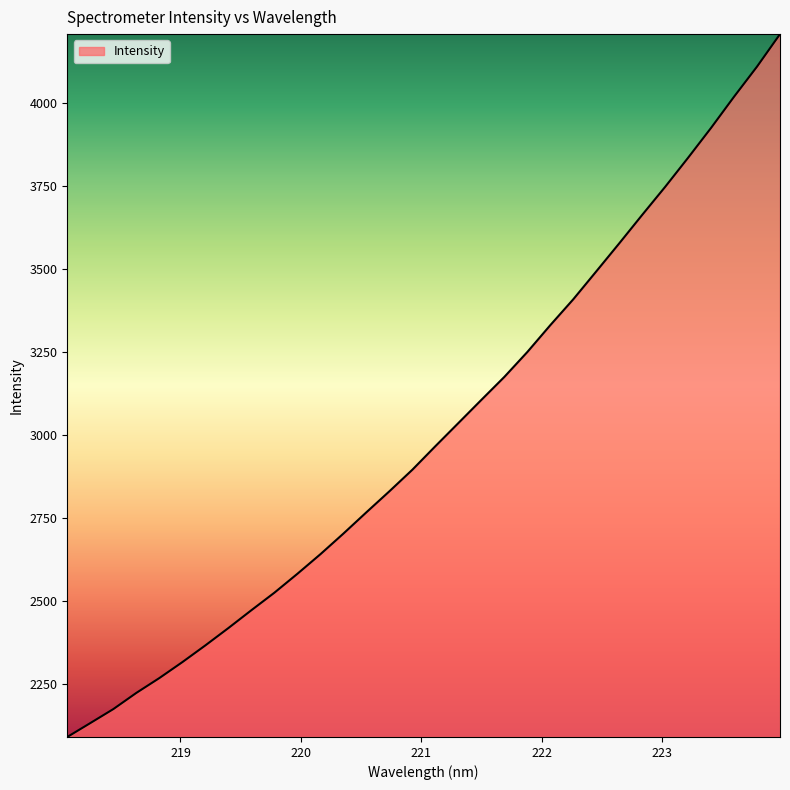

What is the minimum value shown in the chart?

2089.0